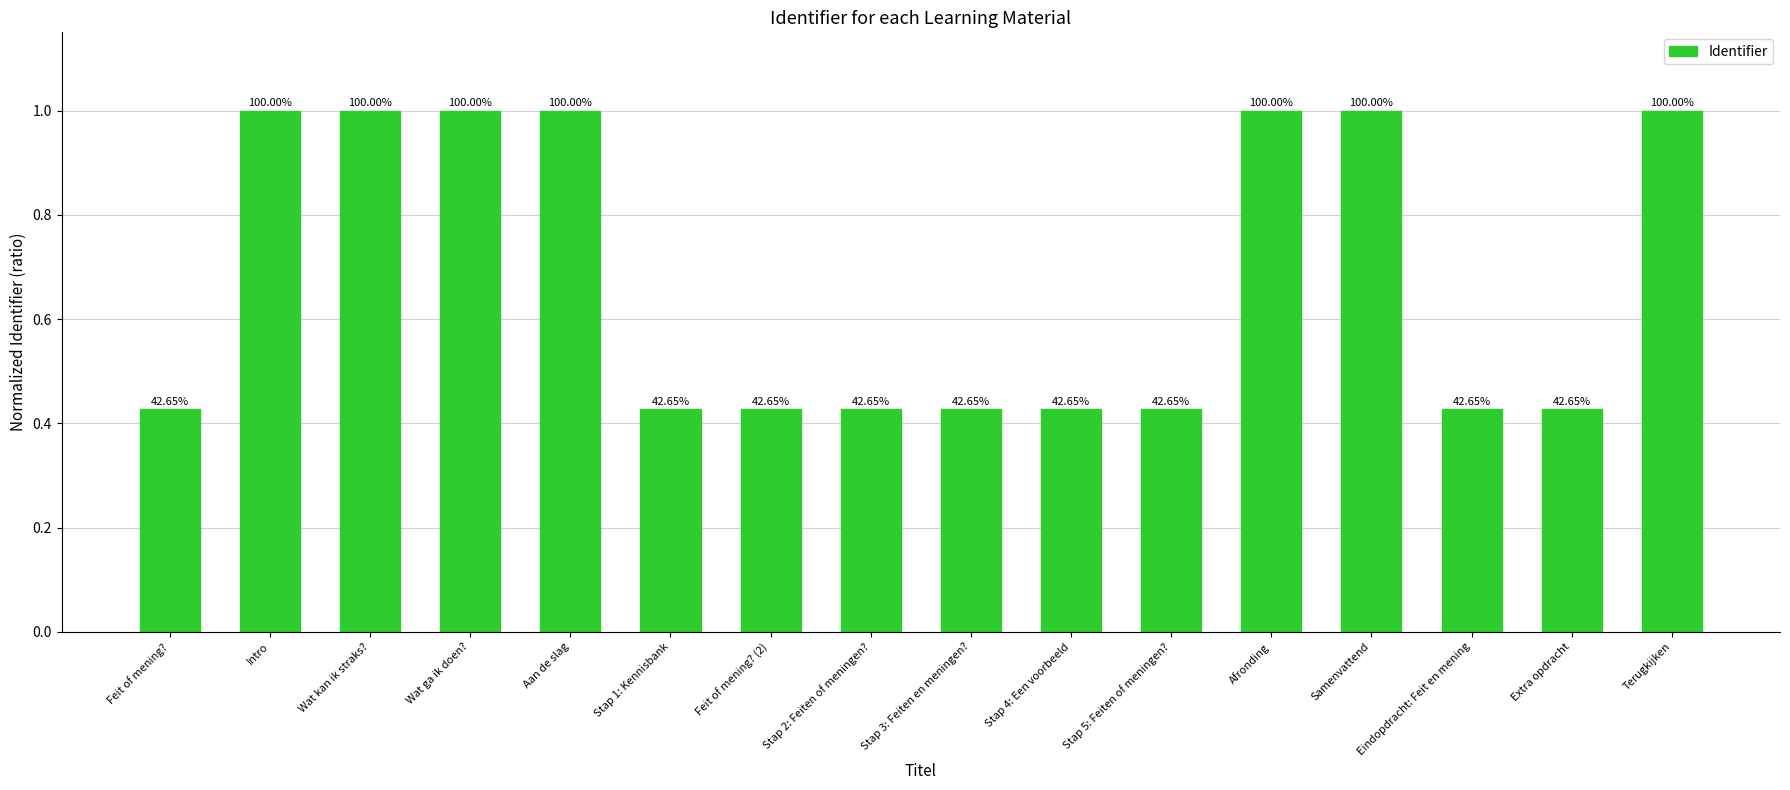

List the labels in order of value, largest first.

Terugkijken, Samenvattend, Afronding, Aan de slag, Wat ga ik doen?, Wat kan ik straks?, Intro, Extra opdracht, Eindopdracht: Feit en mening, Stap 5: Feiten of meningen?, Stap 4: Een voorbeeld, Stap 3: Feiten en meningen?, Stap 2: Feiten of meningen?, Feit of mening? (2), Stap 1: Kennisbank, Feit of mening?